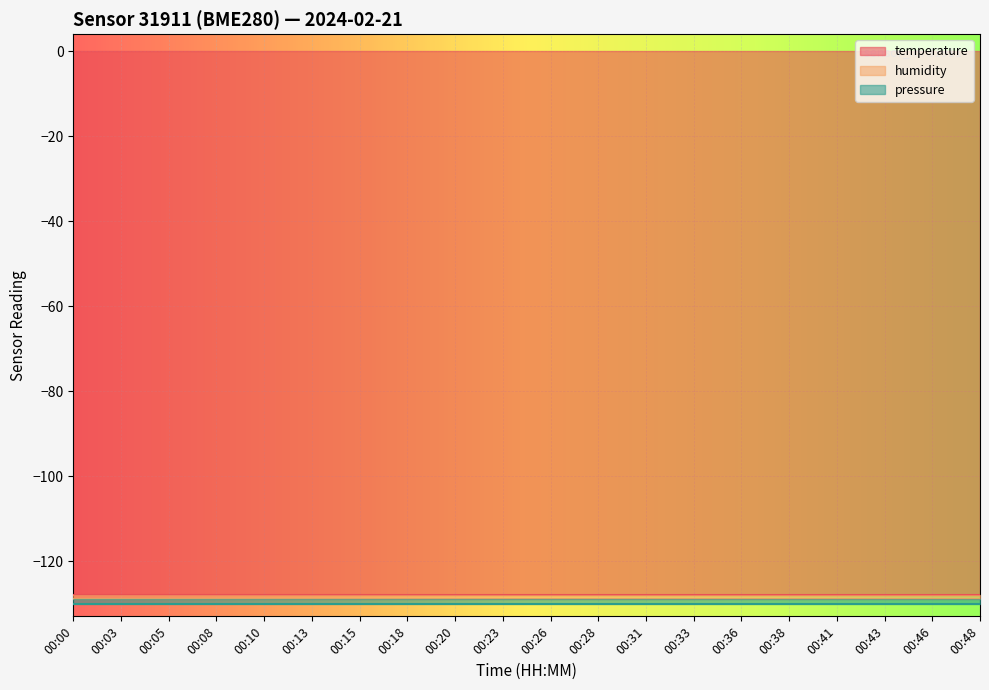

Reading right to left, list all the values displayed in this chart.

temperature: 00:48=-128	00:46=-128	00:43=-128	00:41=-128	00:38=-128	00:36=-128	00:33=-128	00:31=-128	00:28=-128	00:26=-128	00:23=-128	00:20=-128	00:18=-128	00:15=-128	00:13=-128	00:10=-128	00:08=-128	00:05=-128	00:03=-128	00:00=-128
humidity: 00:48=-1	00:46=-1	00:43=-1	00:41=-1	00:38=-1	00:36=-1	00:33=-1	00:31=-1	00:28=-1	00:26=-1	00:23=-1	00:20=-1	00:18=-1	00:15=-1	00:13=-1	00:10=-1	00:08=-1	00:05=-1	00:03=-1	00:00=-1
pressure: 00:48=-1	00:46=-1	00:43=-1	00:41=-1	00:38=-1	00:36=-1	00:33=-1	00:31=-1	00:28=-1	00:26=-1	00:23=-1	00:20=-1	00:18=-1	00:15=-1	00:13=-1	00:10=-1	00:08=-1	00:05=-1	00:03=-1	00:00=-1